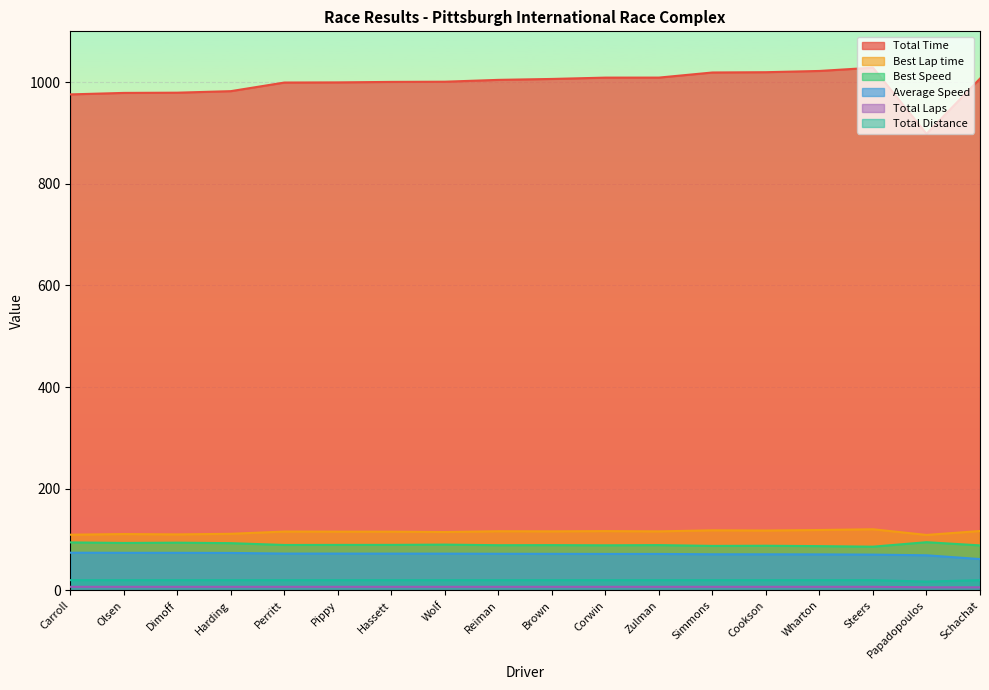

Rank the series at Pippy from lowest to highest value.

Total Laps, Total Distance, Average Speed, Best Speed, Best Lap time, Total Time